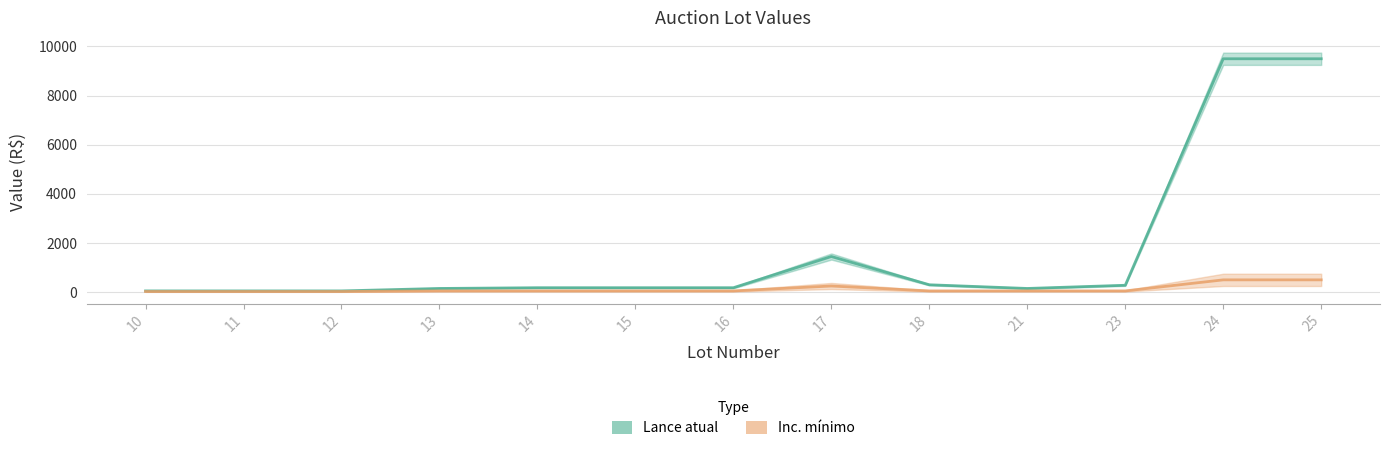

True or false: Lance atual and Inc. mínimo cross at least once.

False